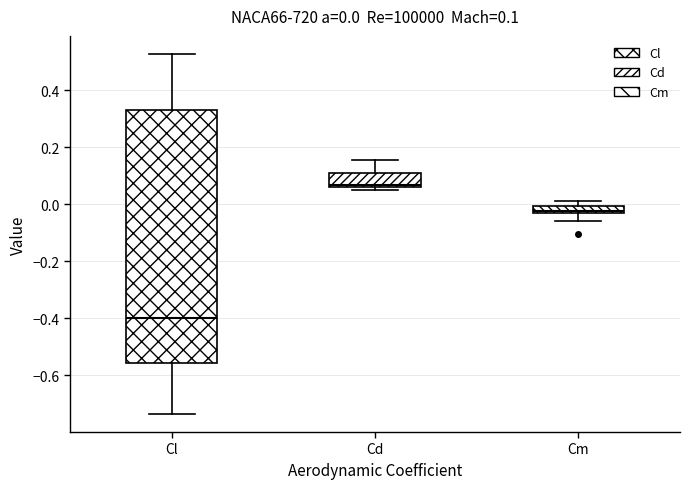

Which box is the tallest, from its lower edge to its upper edge?

Cl